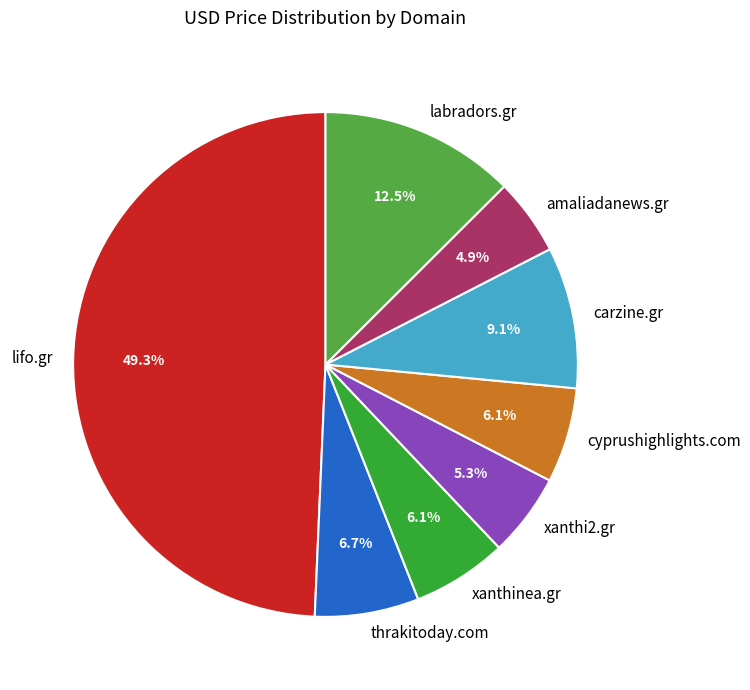

Which slice is the largest?

lifo.gr